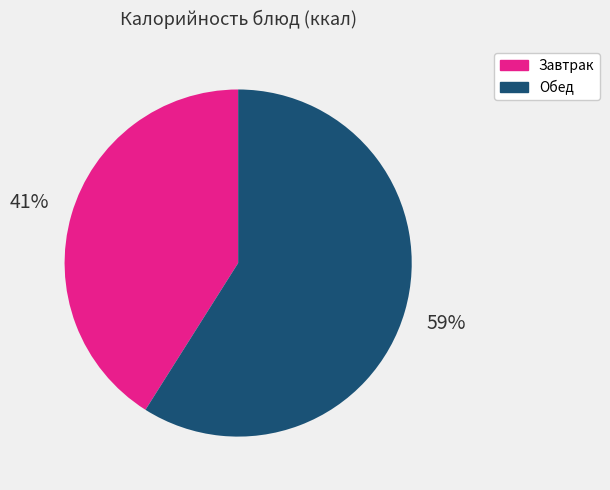

What percentage is the Завтрак slice, to the nearest percent?

41%